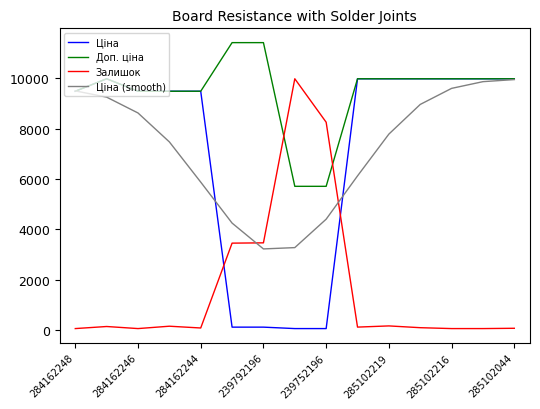

At how many categories does at least one series exceed 288?

15